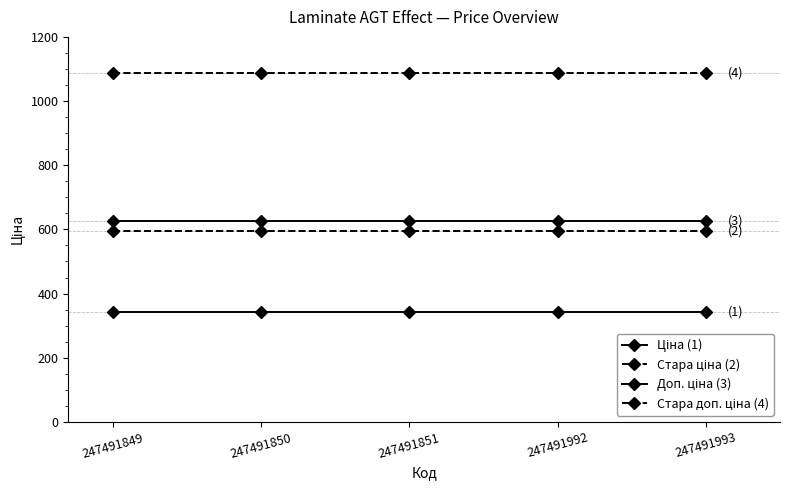

Reading left to right, list all the values displayed in this chart.

Ціна (1): 342.1	342.1	342.1	342.1	342.1
Стара ціна (2): 593.8	593.8	593.8	593.8	593.8
Доп. ціна (3): 627.0	627.0	627.0	627.0	627.0
Стара доп. ціна (4): 1088.8	1088.8	1088.8	1088.8	1088.8